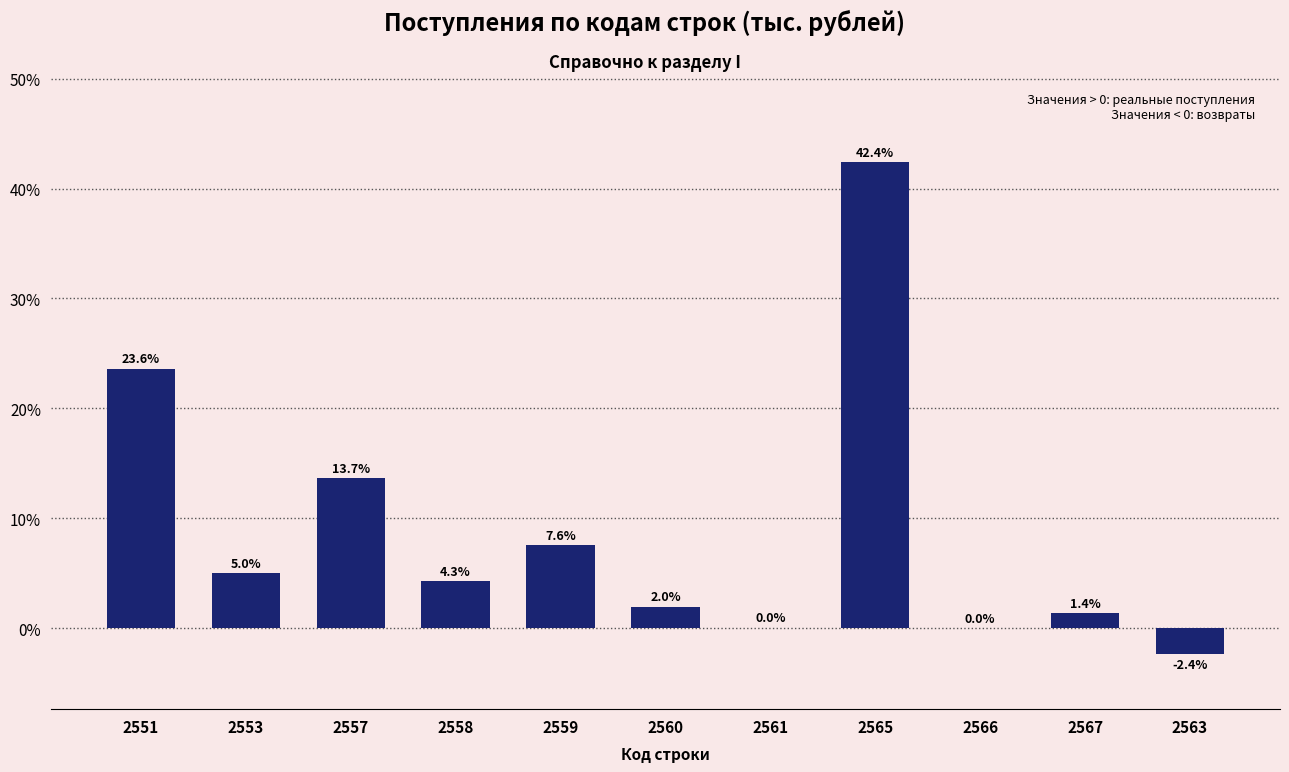

What is the sum of all values?

97.6